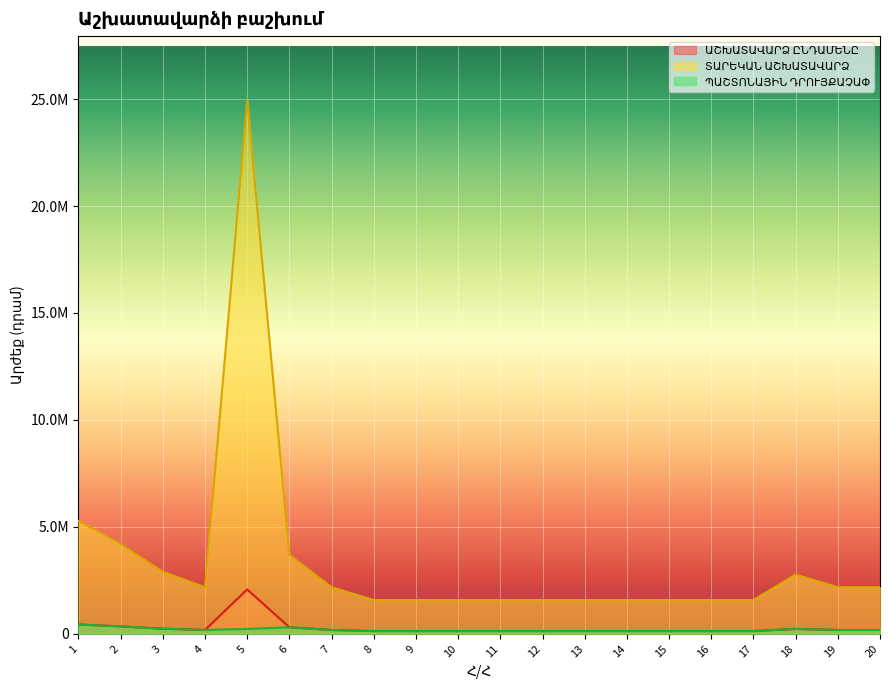

Which series has the largest total across all categories?

ՏԱՐԵԿԱՆ ԱՇԽԱՏԱՎԱՐՁ